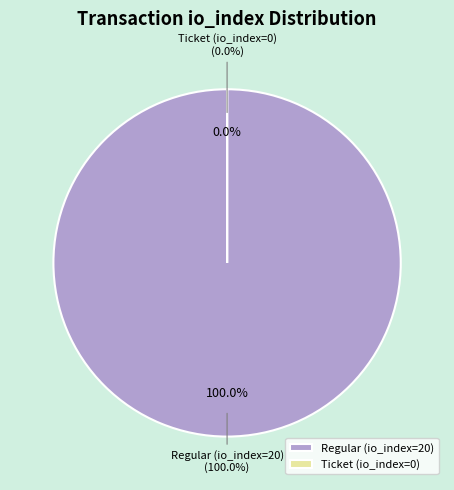

To the nearest percent, what is the average slice percentage?

50%